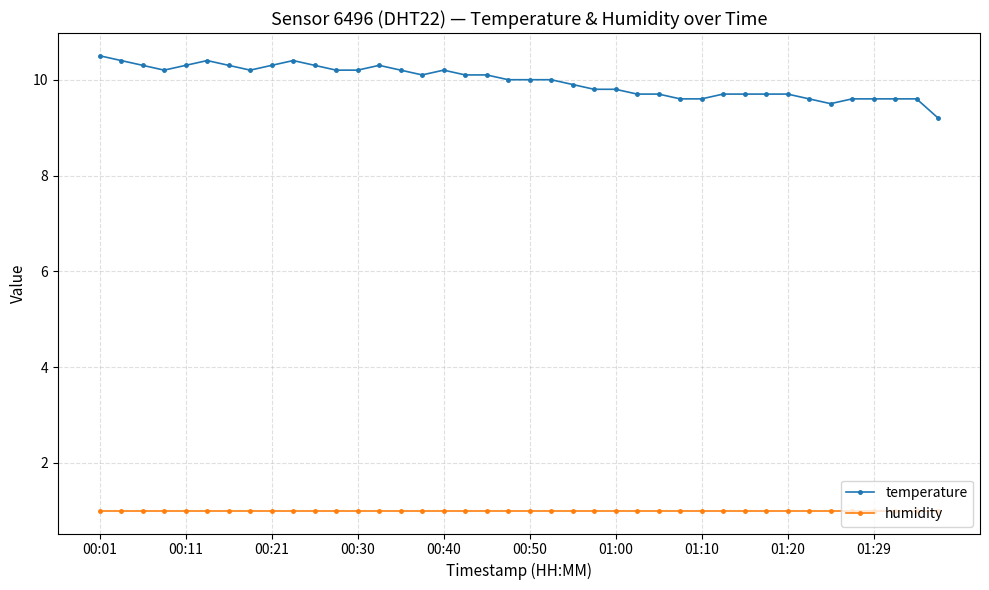

What is the value of the humidity point at the 22nd from the left?

1.0